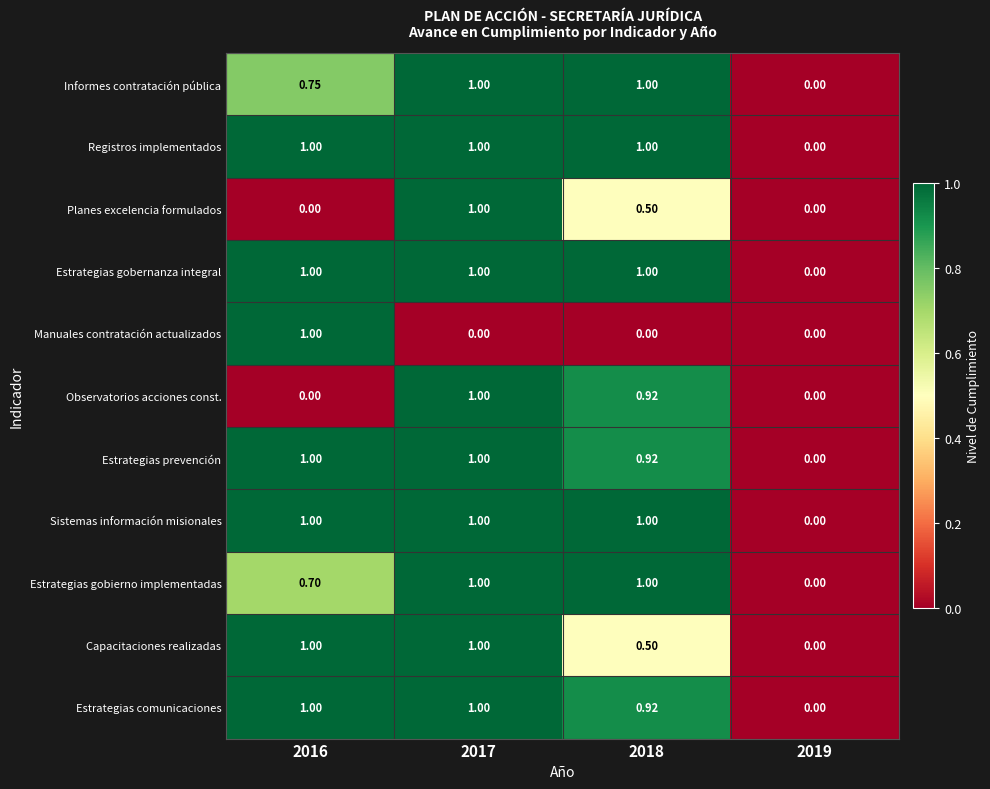

Is the value of Capacitaciones realizadas at 2019 greater than the value of Estrategias gobernanza integral at 2016?

No